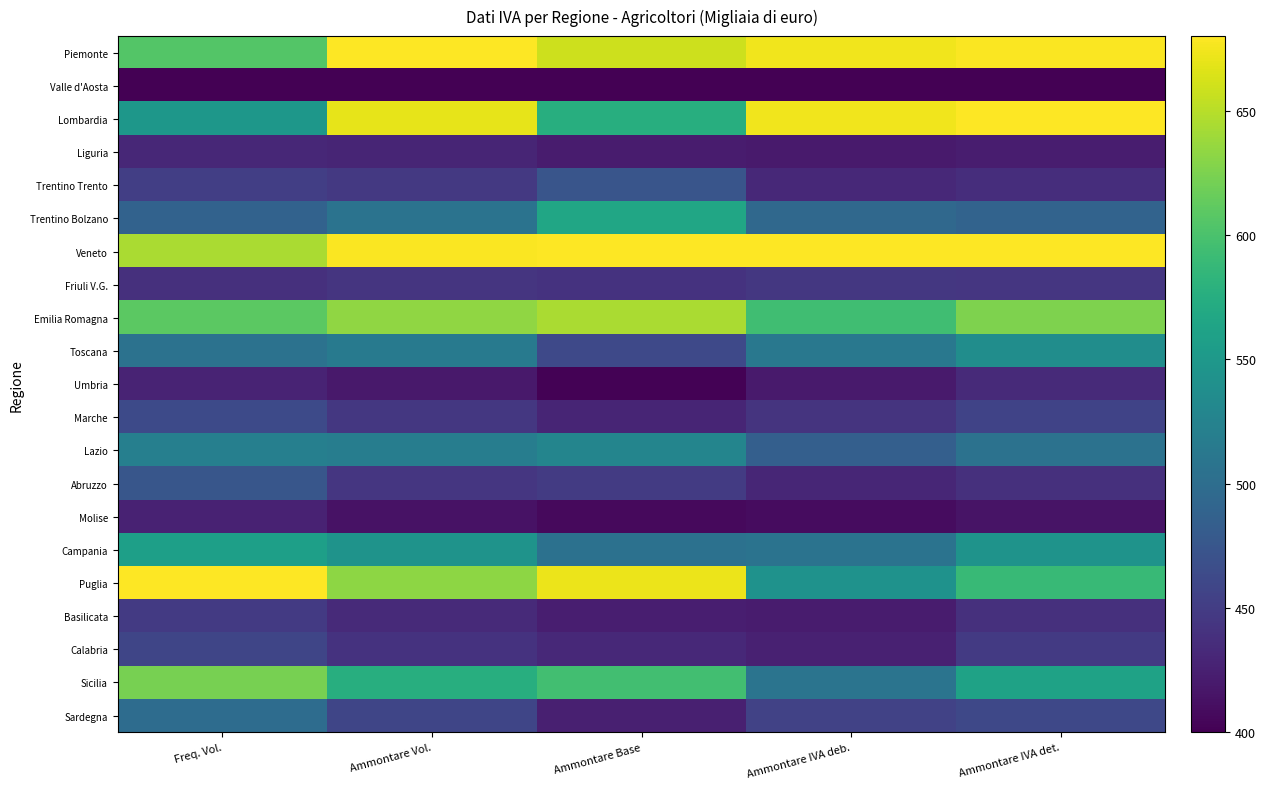

Which series has the largest total across all categories?

Veneto